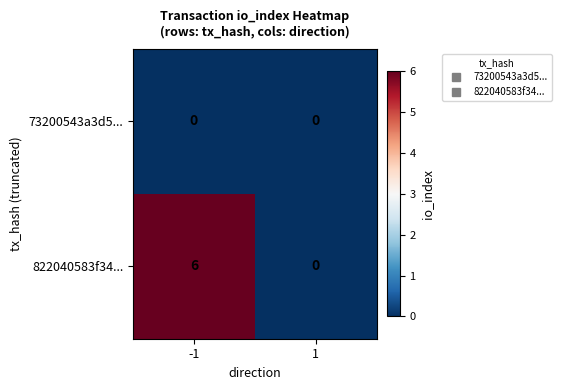

List the series in order of their peak value, lowest first.

73200543a3d5..., 822040583f34...